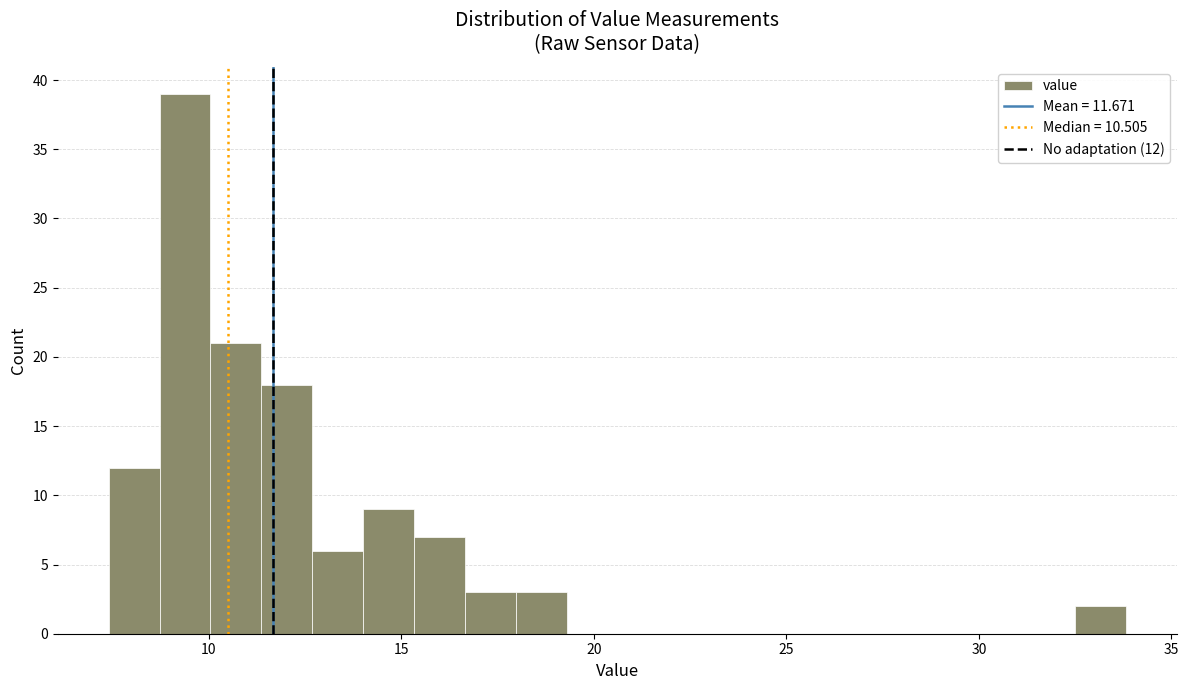

Read against the x-axis, roughly where is the centre of the tallest bar?

9.5